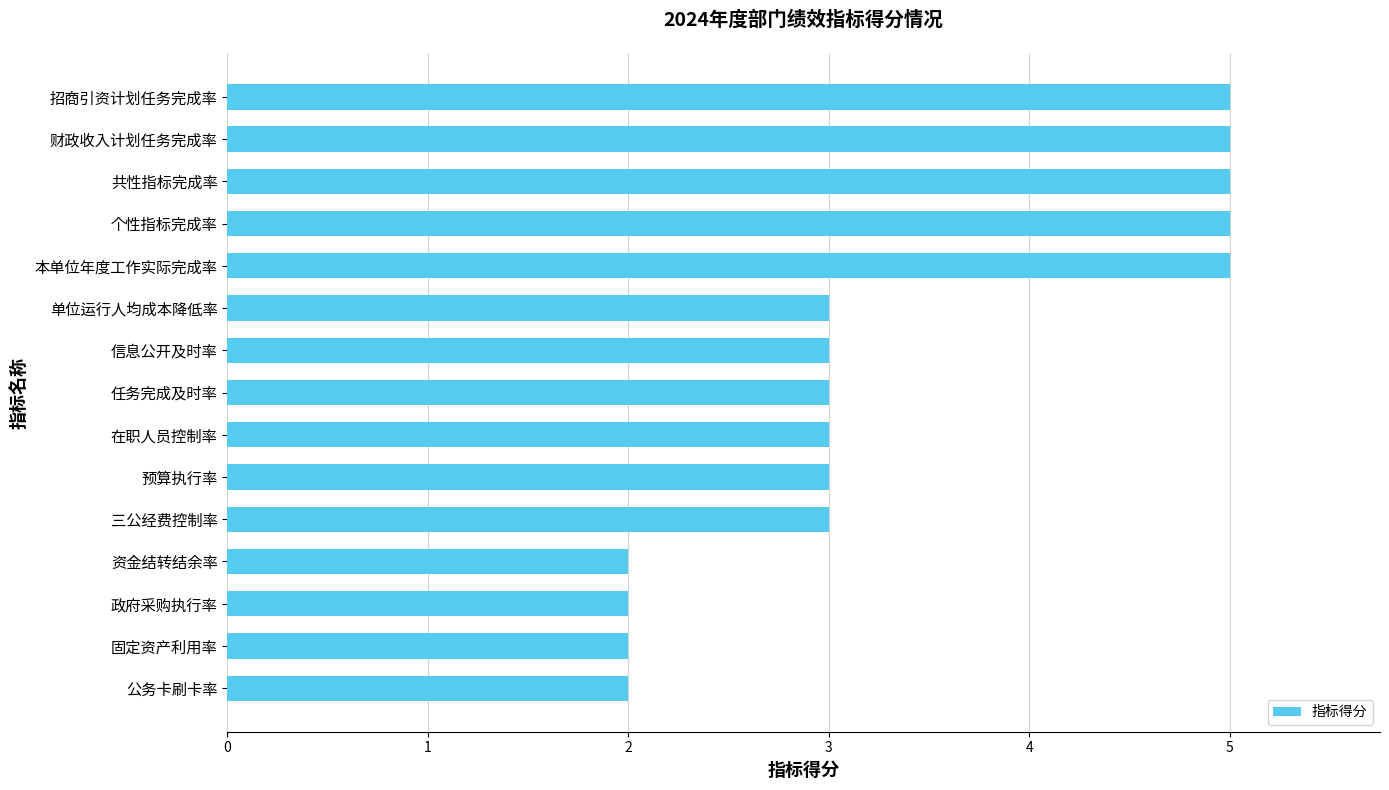

Does the chart contain stacked bars?

No